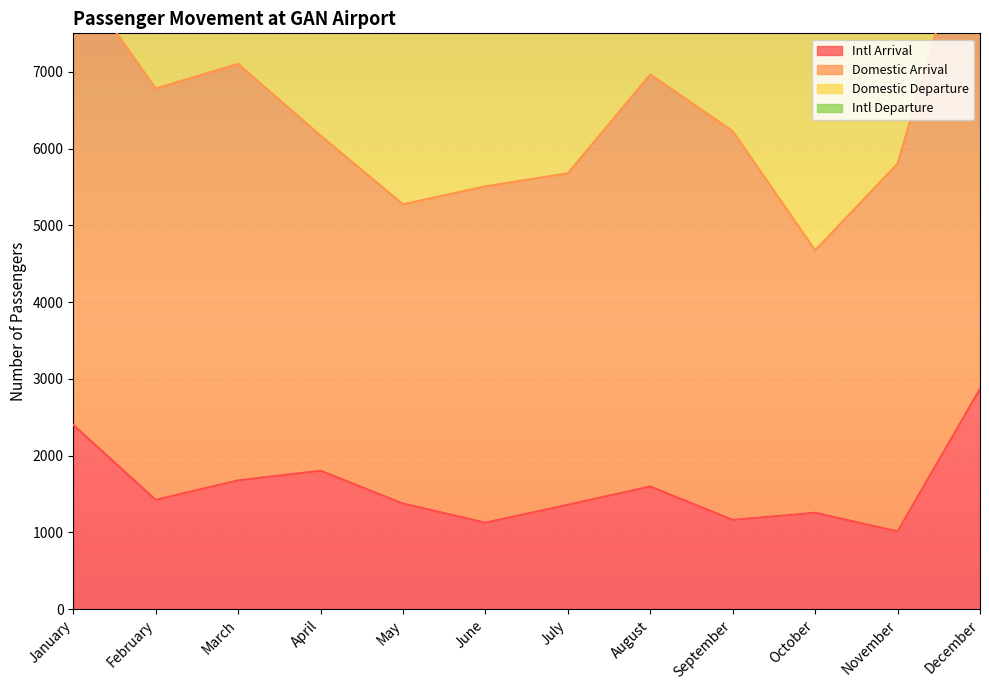

At which label is Intl Arrival closest to 1941?

April